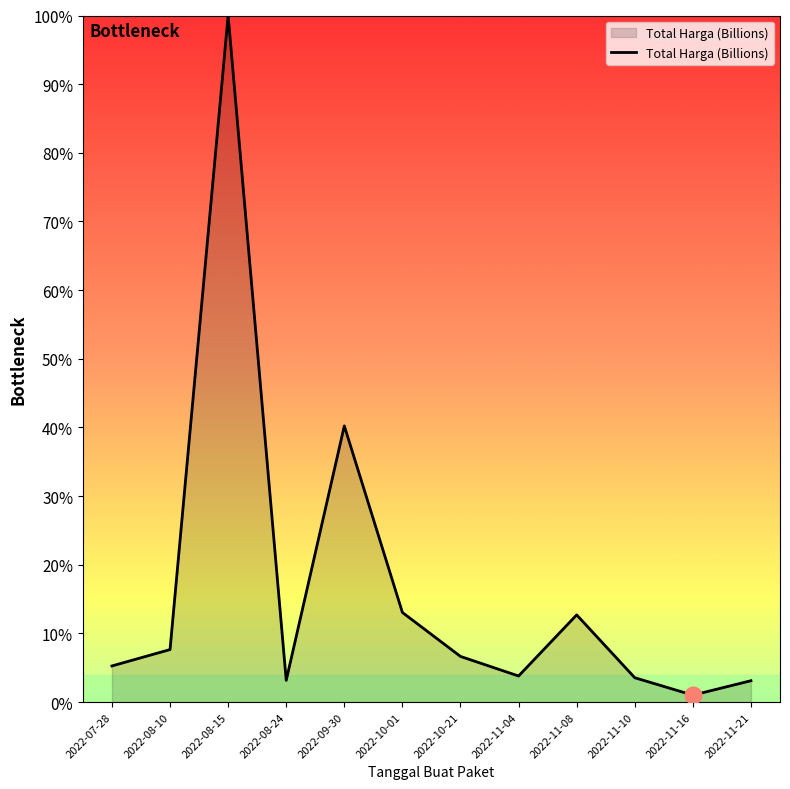

List the labels in order of value, largest first.

2022-08-15, 2022-09-30, 2022-10-01, 2022-11-08, 2022-08-10, 2022-10-21, 2022-07-28, 2022-11-04, 2022-11-10, 2022-08-24, 2022-11-21, 2022-11-16